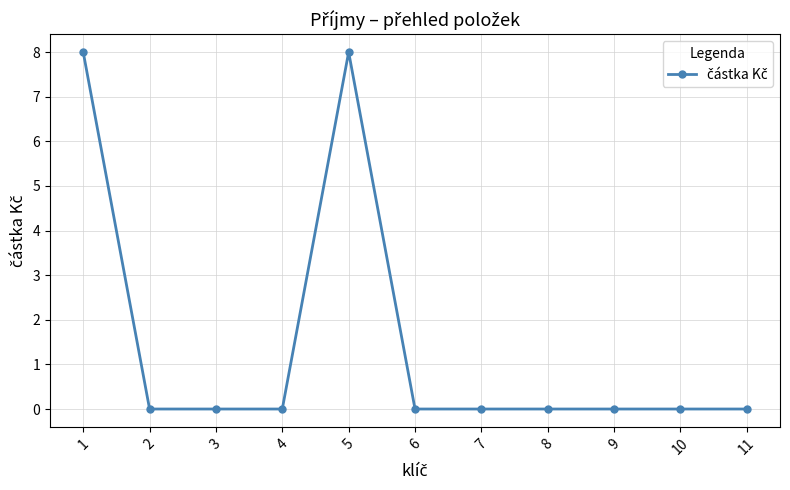

What is the greatest value displayed?

8